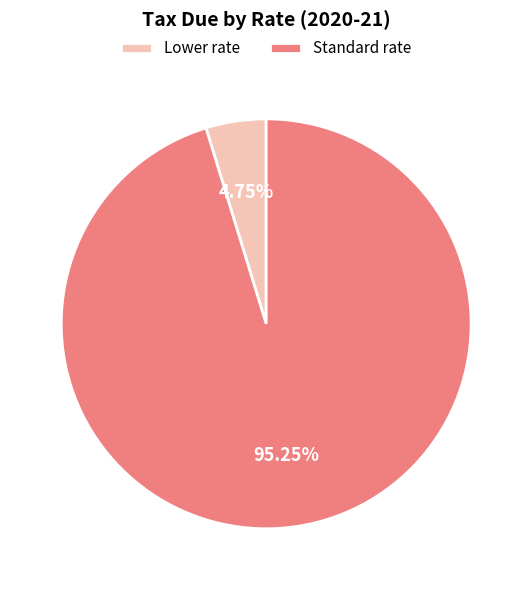

What percentage is the Standard rate slice, to the nearest percent?

95%